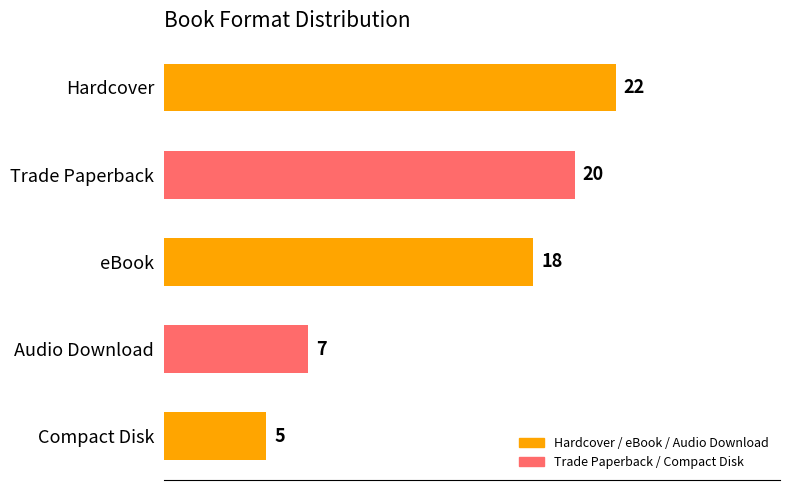

Rank the categories by value from lowest to highest.

Compact Disk, Audio Download, eBook, Trade Paperback, Hardcover